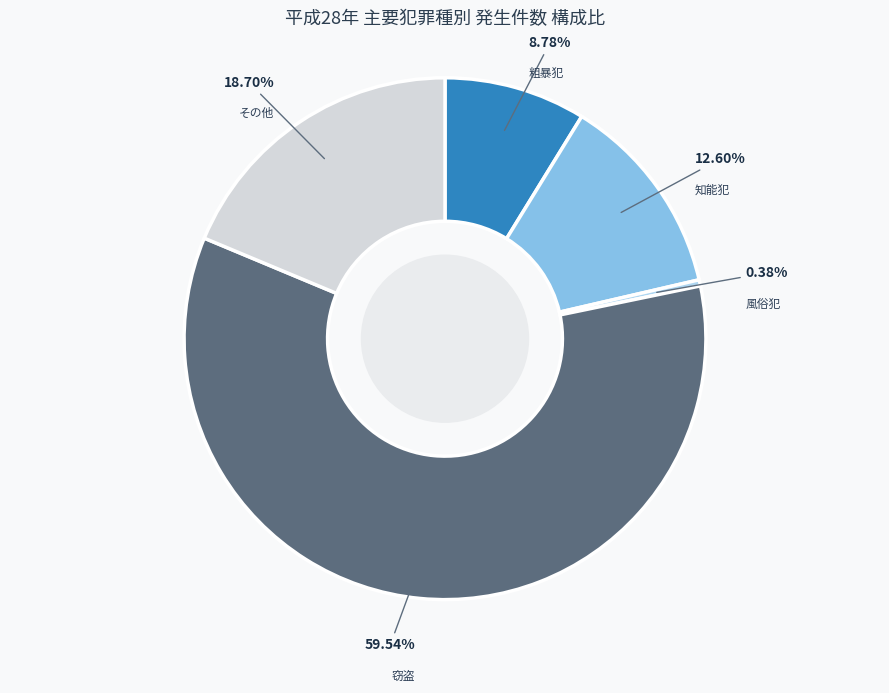

Is there a majority slice in this chart?

Yes